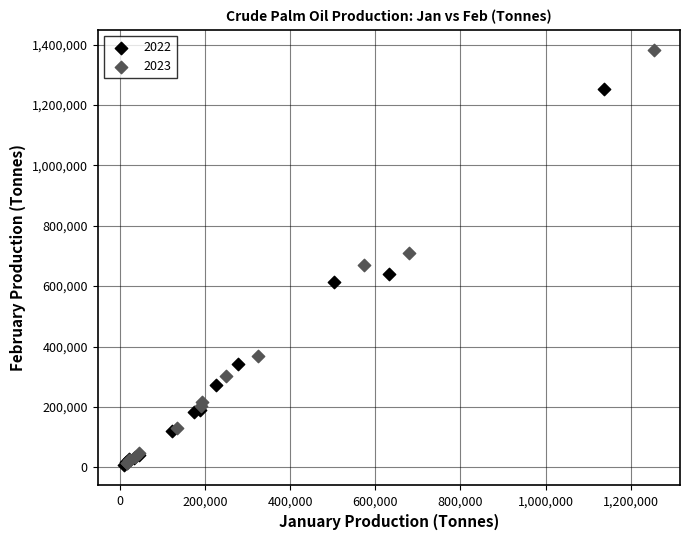

Which series has the widest spread of Y values?

2023